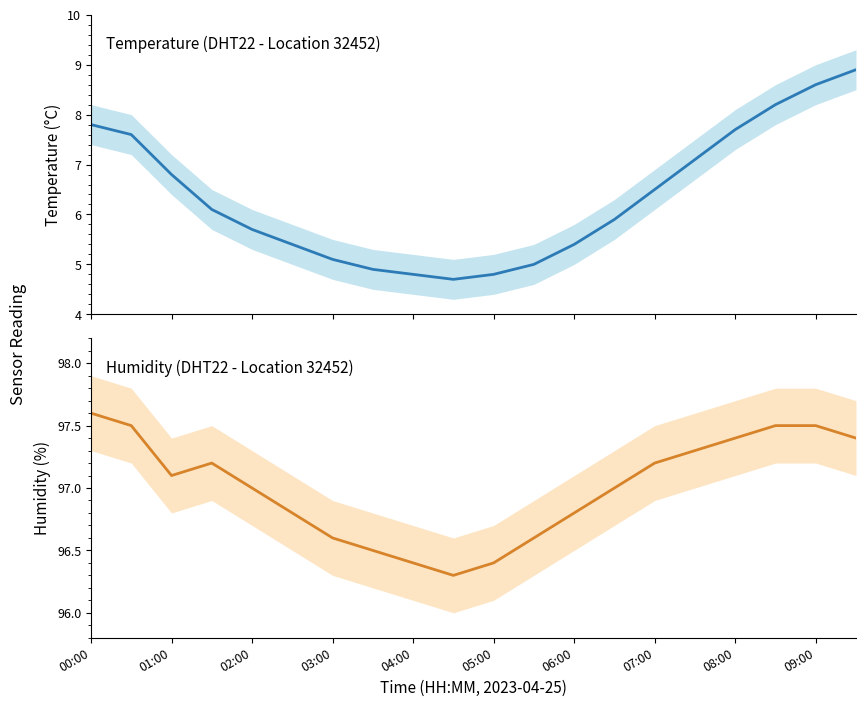

What is the difference between the second highest and second lowest values in the temperature series?

3.8